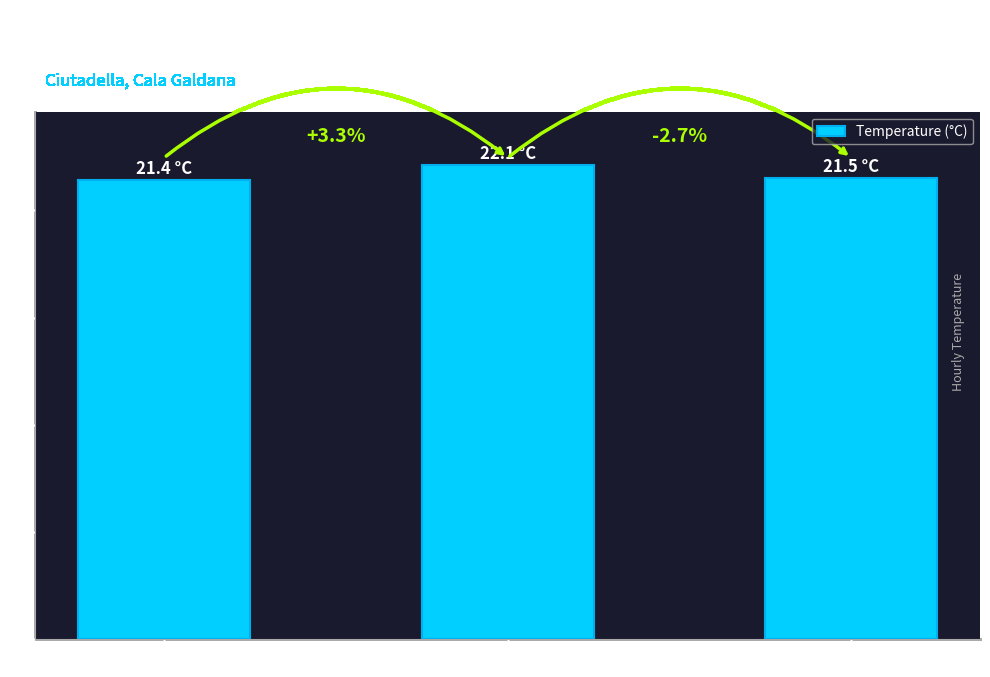

What is the ratio of the value at 21/06 01:00 to the value at 21/06 00:00?

1.0